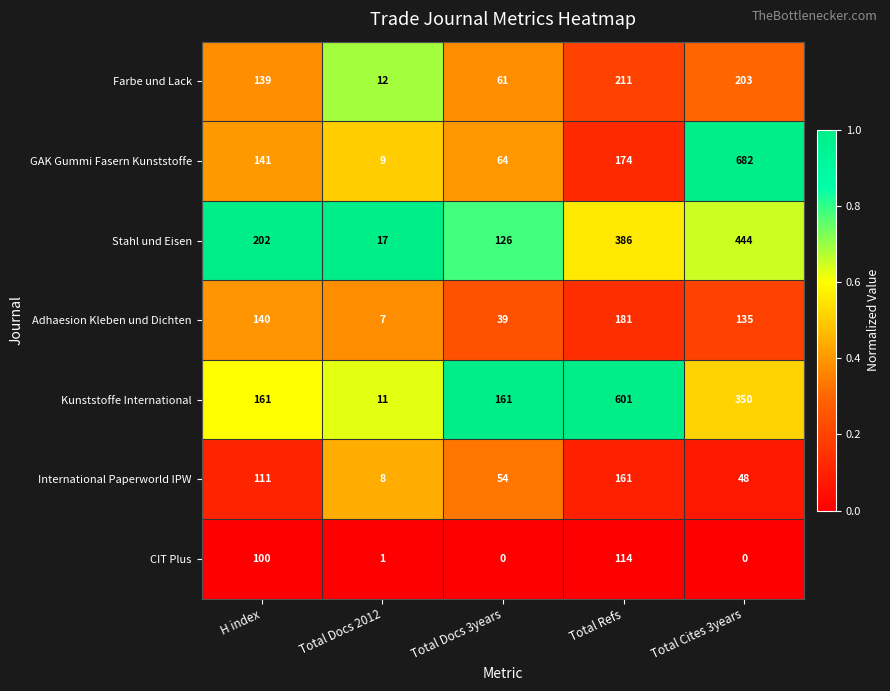

What is the difference between the maximum and minimum values in the International Paperworld IPW series?

153